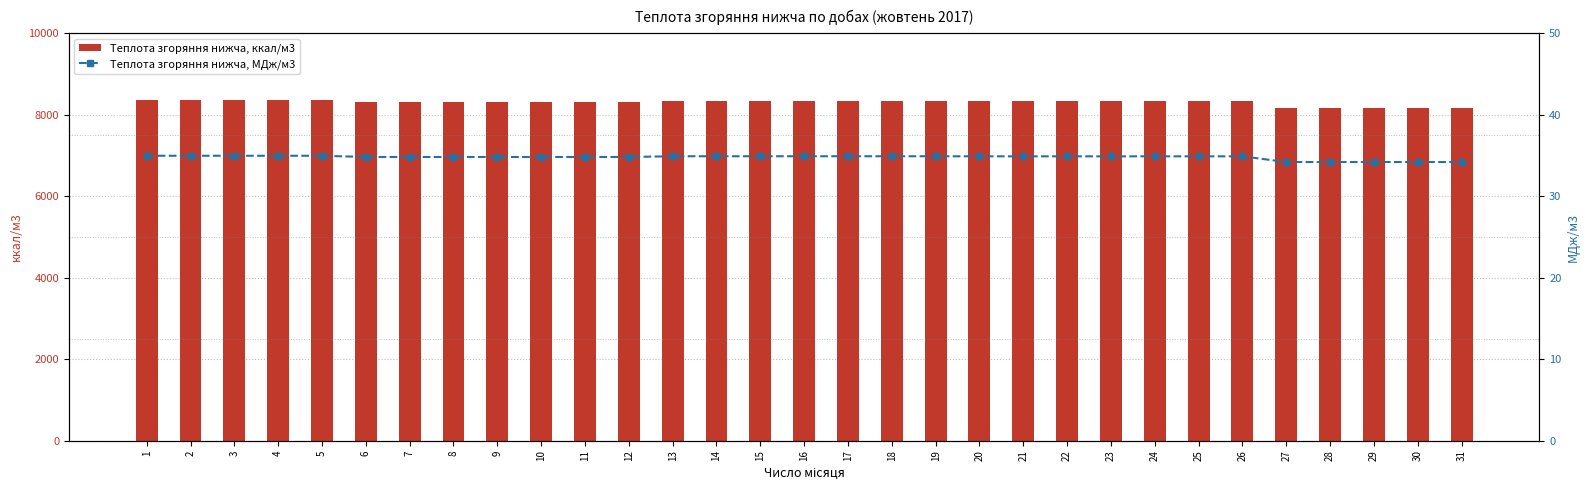

What is the spread (max minus min) of values at 30?

8134.3